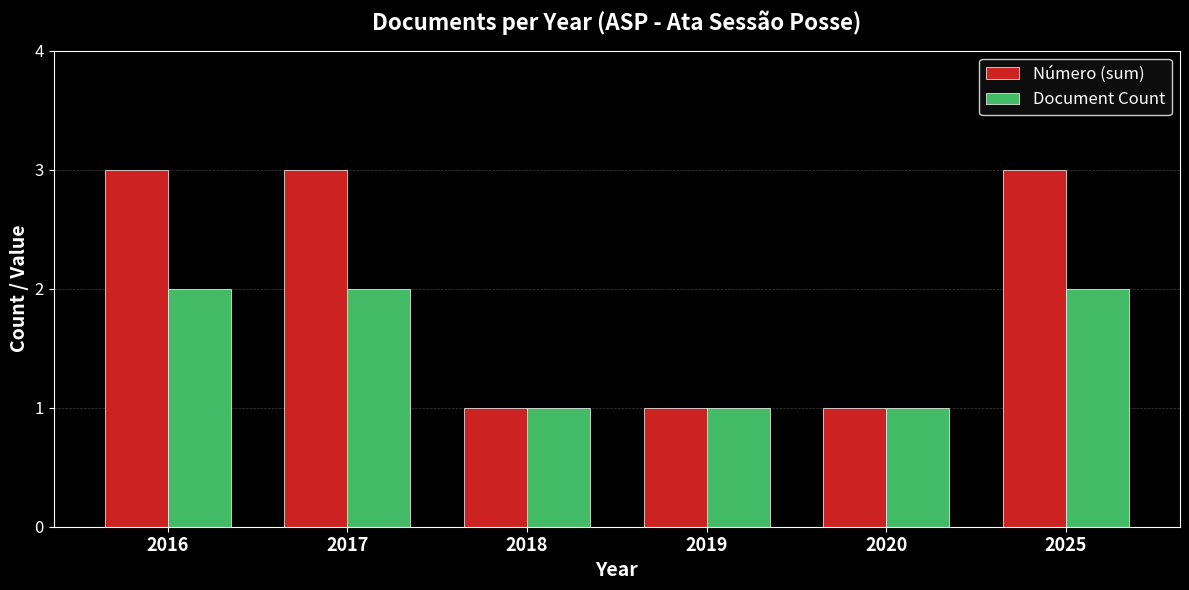

Which series changed the most between 2016 and 2019?

Número (sum)